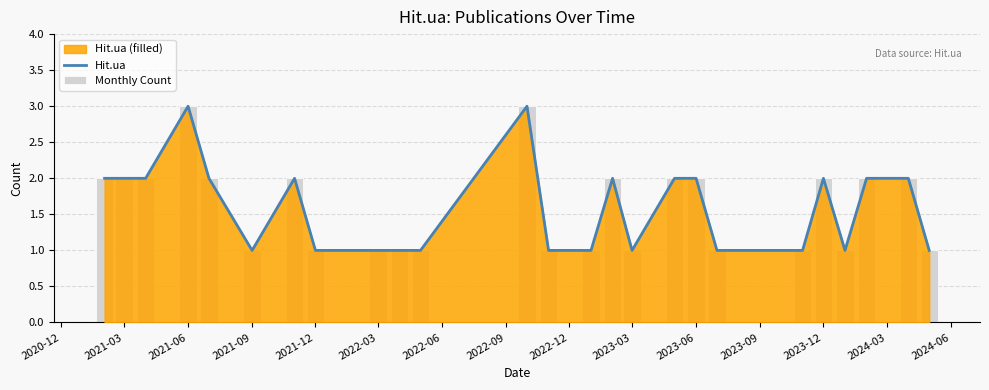

What is the value of the Hit.ua bar at the 17th from the left?

2